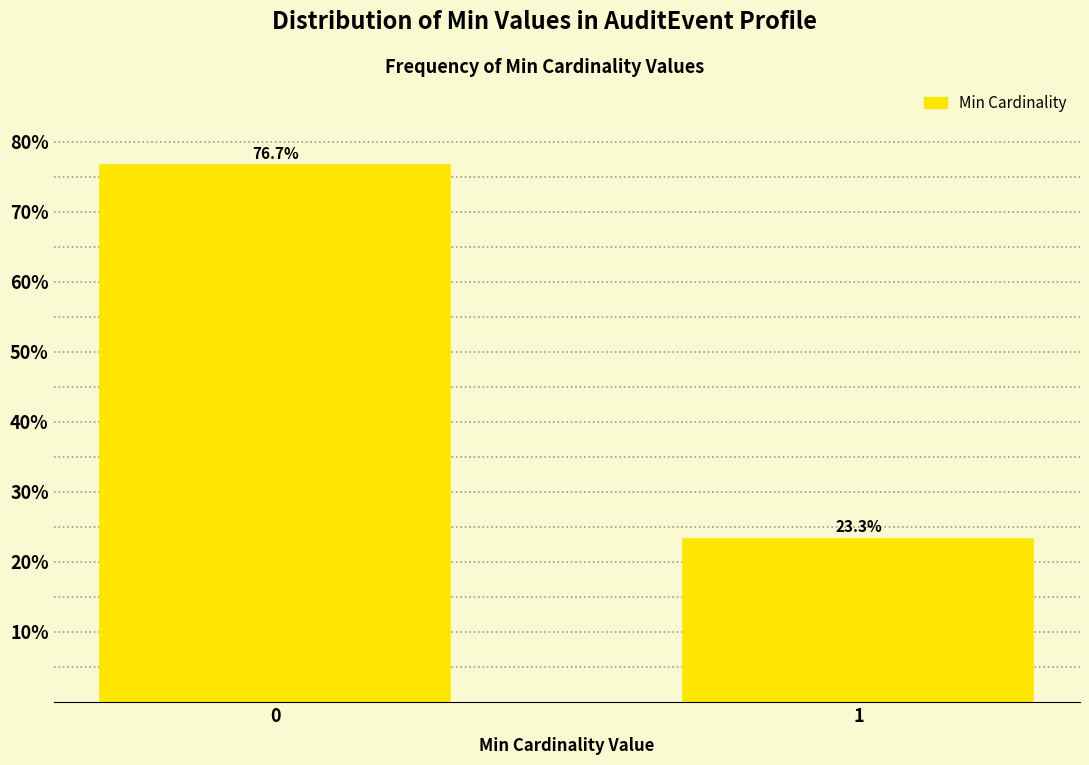

Reading right to left, extract all data points from this chart.

1=23.3	0=76.7